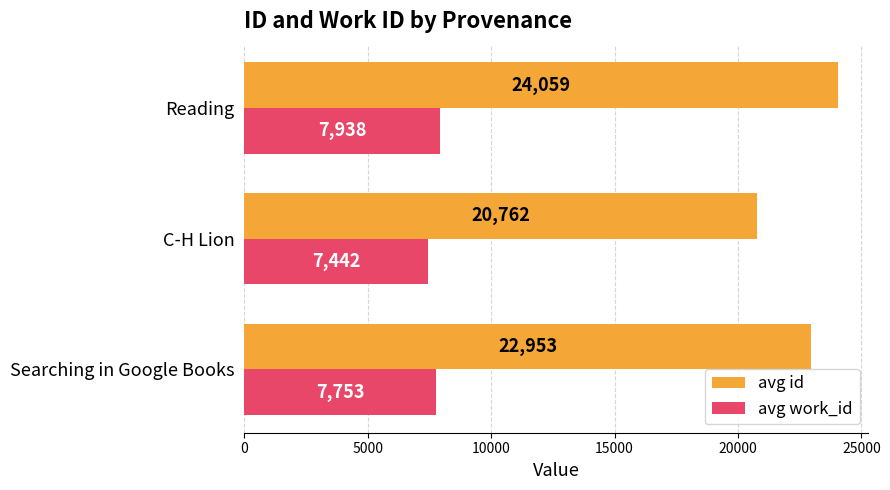

What is the difference between the maximum and minimum values in the avg work_id series?

496.5